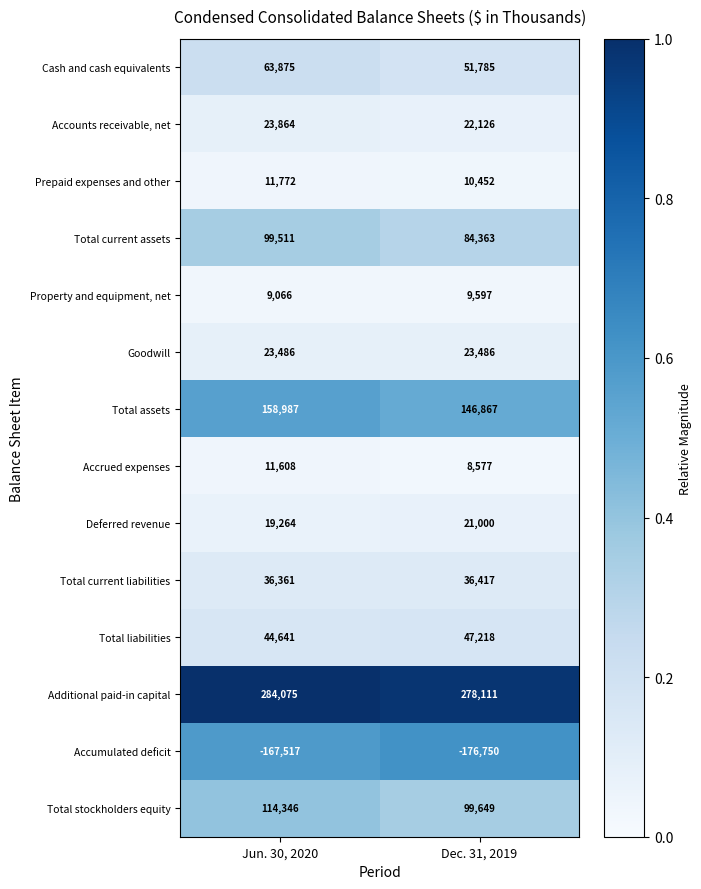

Which series has the widest spread of values?

Total current assets